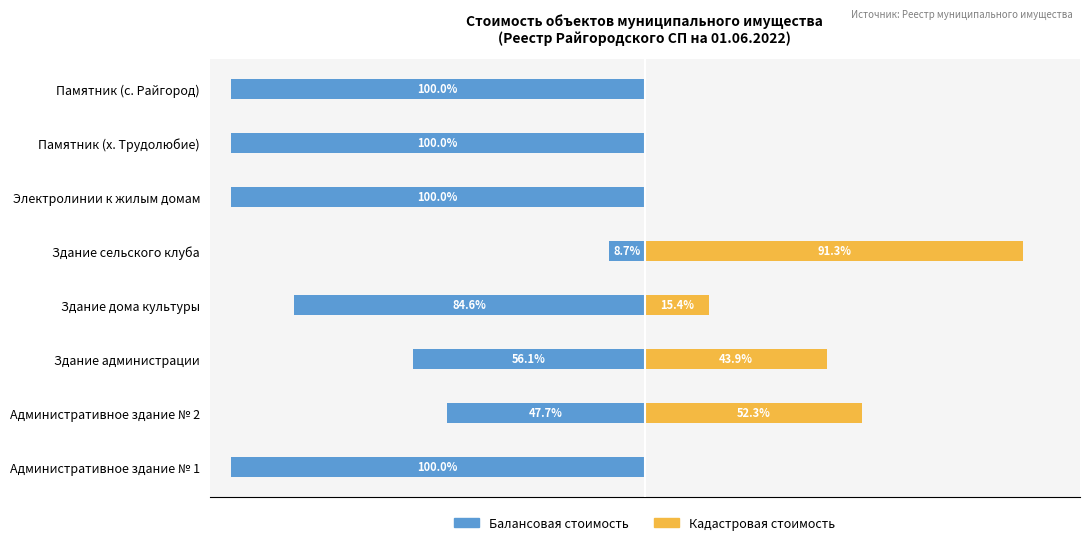

How many groups of bars are there?

8